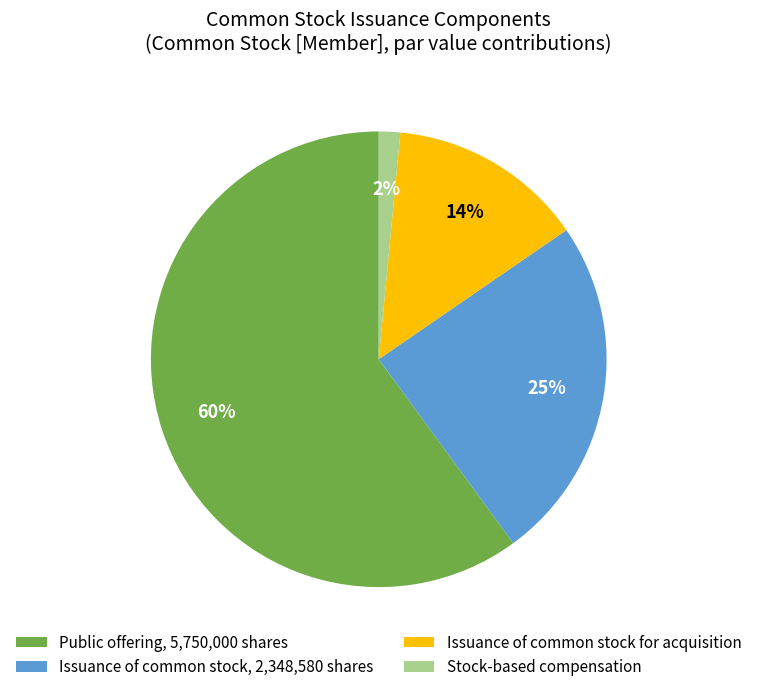

To the nearest percent, what is the average slice percentage?

25%